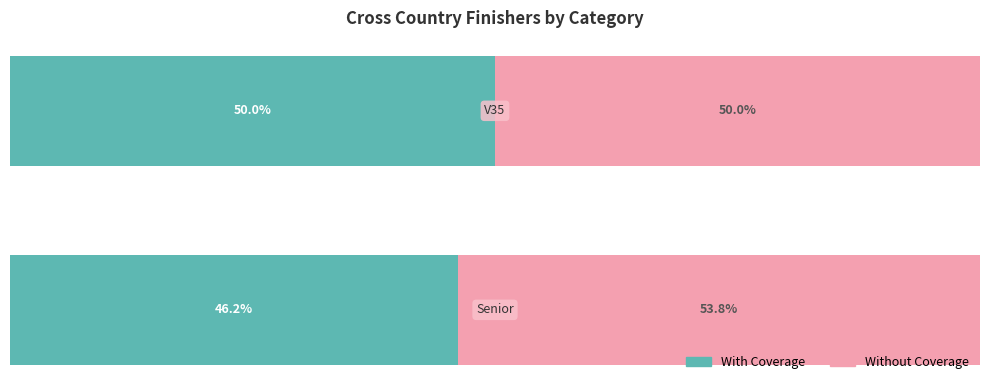

What are all the series names shown in the legend?

With Coverage, Without Coverage